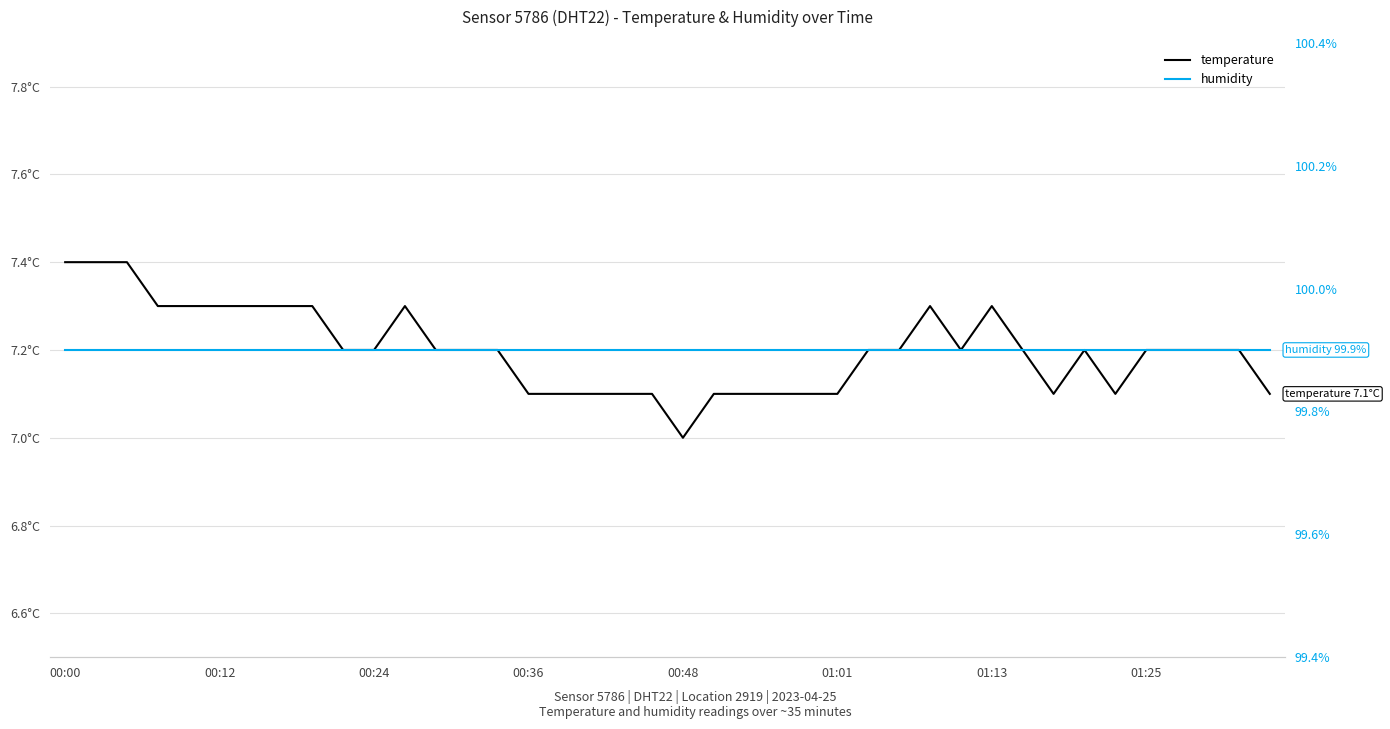

How many distinct data groups are displayed?

2